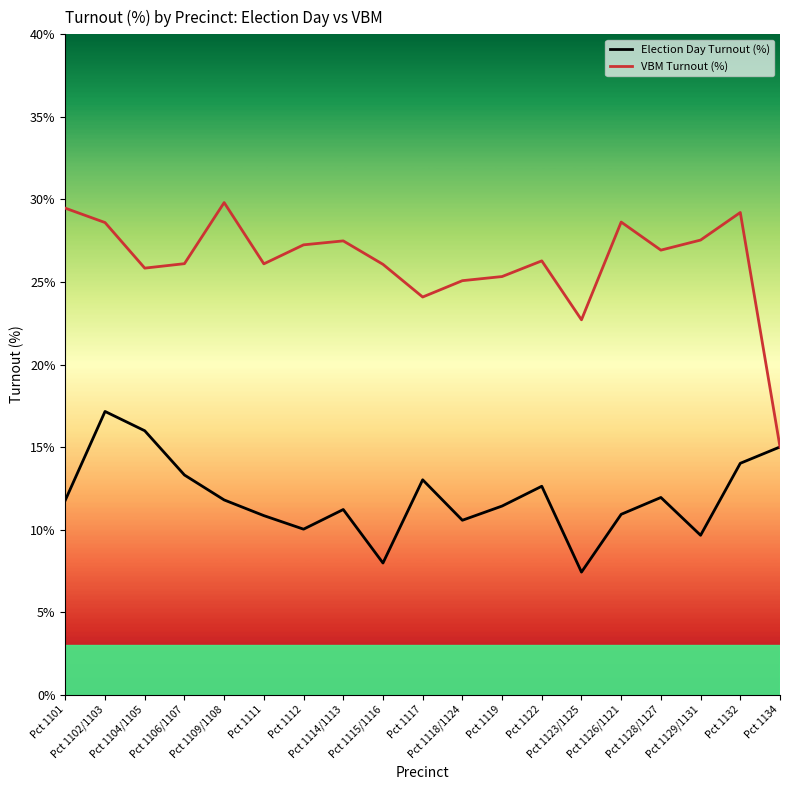

What is the total value across all series at Pct 1122?

38.9